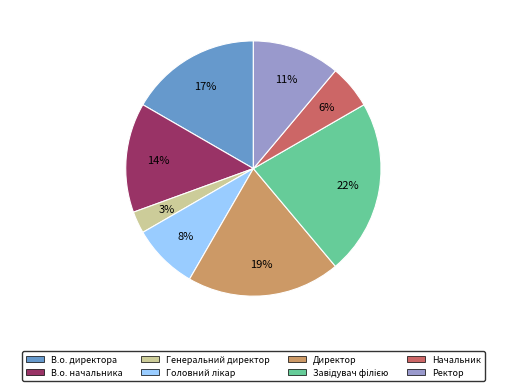

Between Генеральний директор and Ректор, which is larger?

Ректор